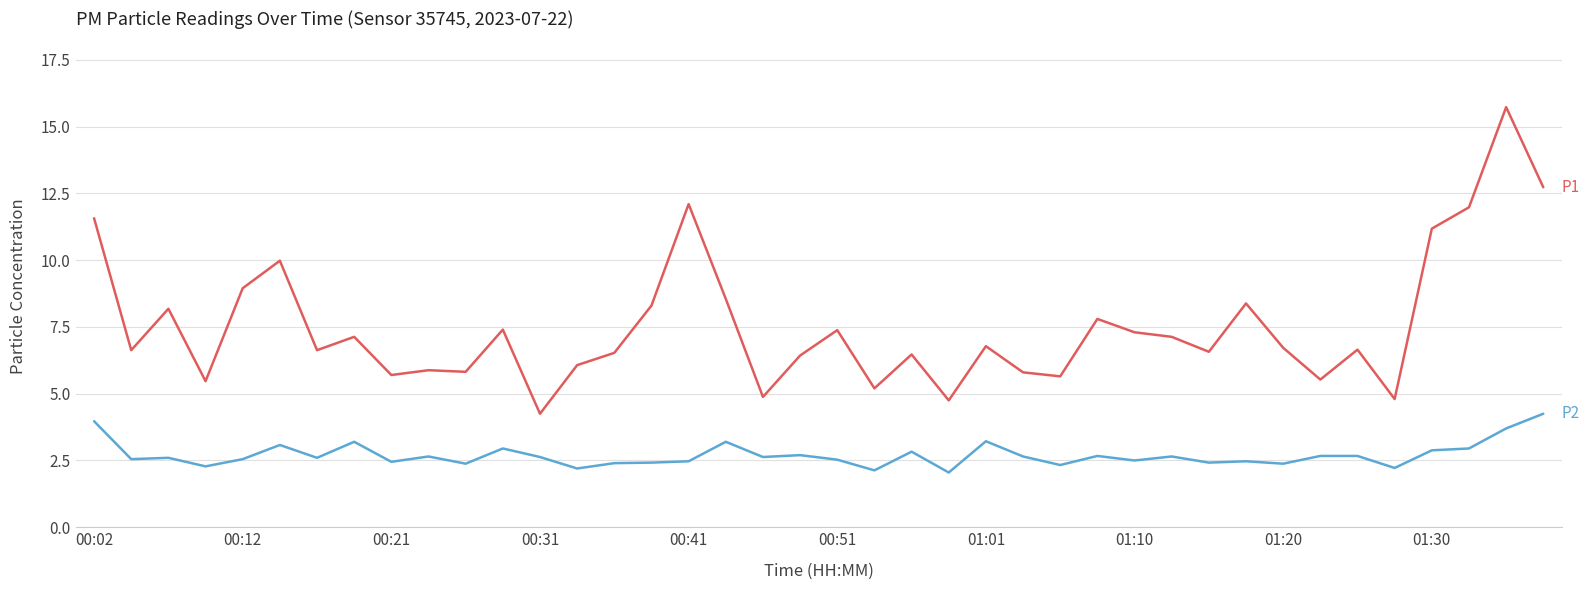

What is the greatest value displayed?

15.7